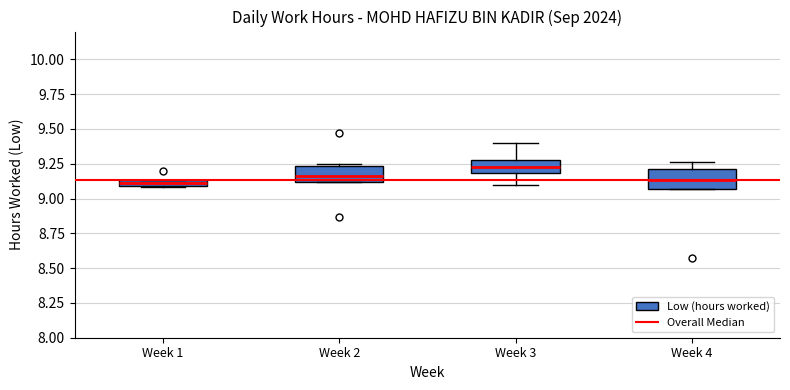

Where is the upper edge of the box for Week 2 on the y-axis? The values are not printed on the chart, so give them approximately, as read against the axis.

9.25